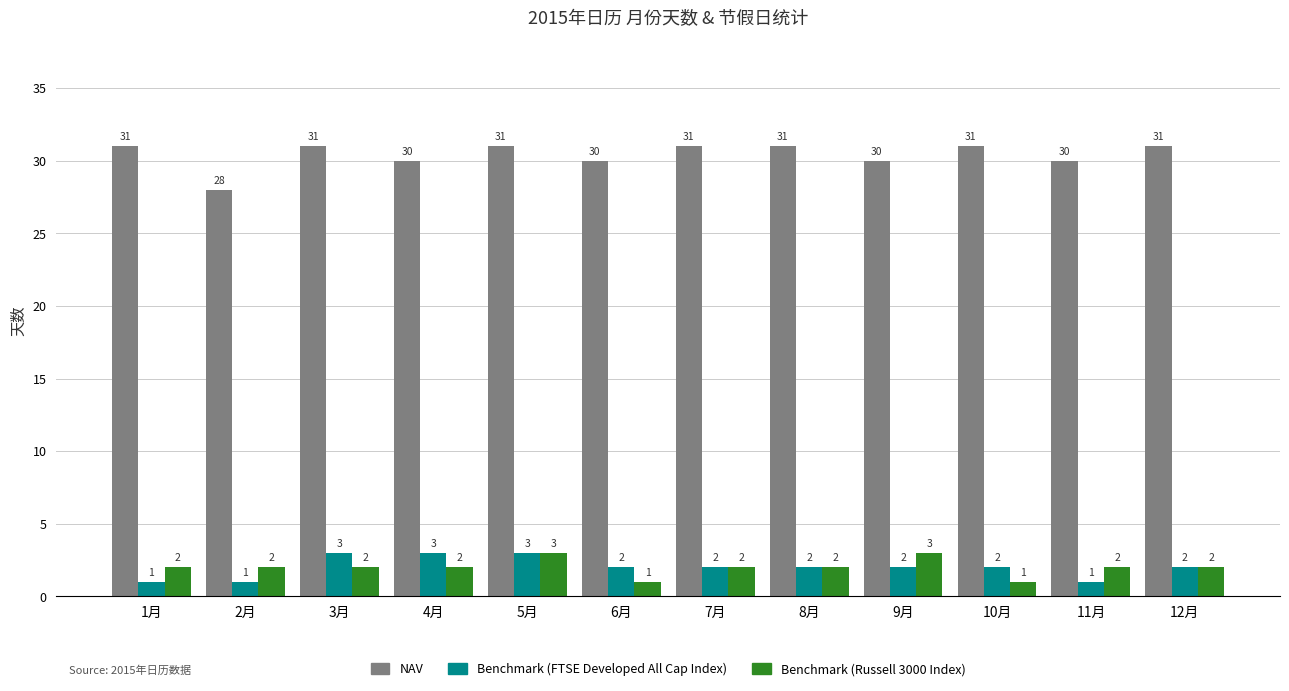

How many series are shown in this chart?

3